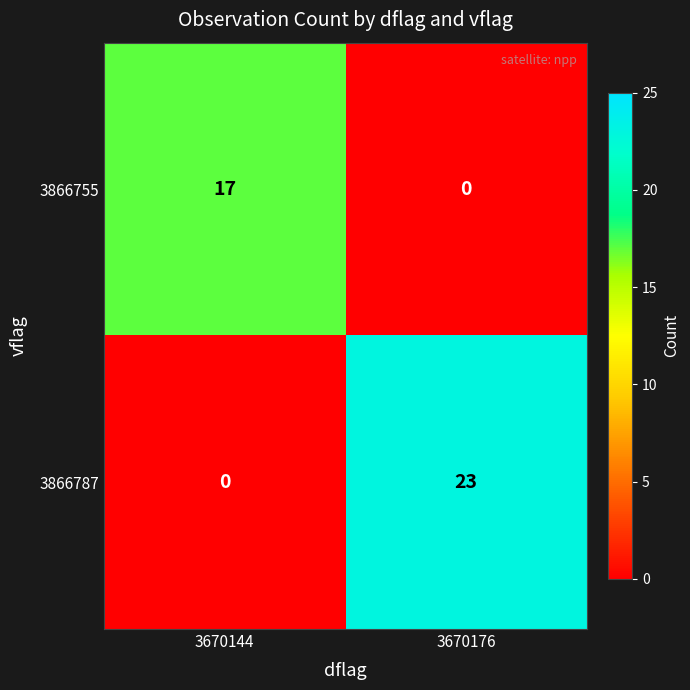

At which label is 3866787 closest to 11?

3670144